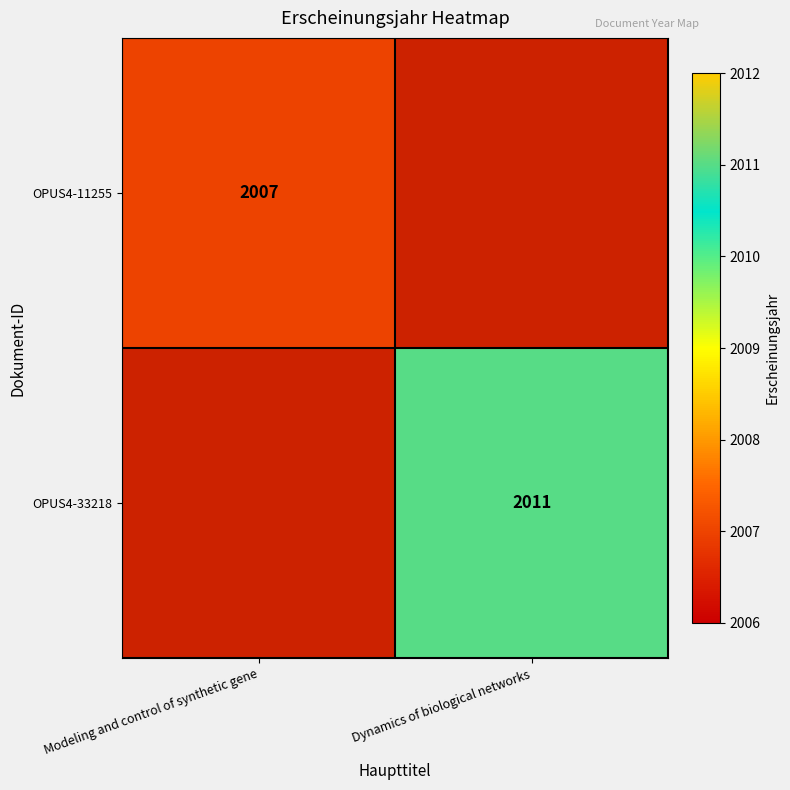

True or false: OPUS4-11255 has a value of 2007 at Modeling and control of synthetic gene.

True